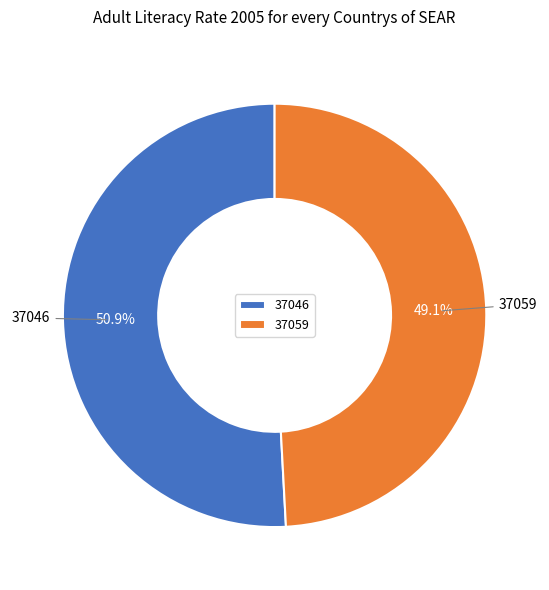

Is the sum of 37059 and 37046 greater than half?

Yes